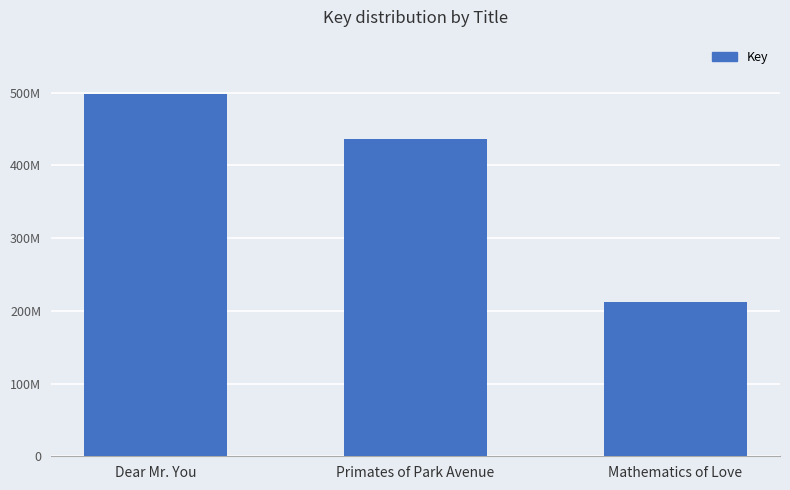

What is the smallest value displayed?

212607015